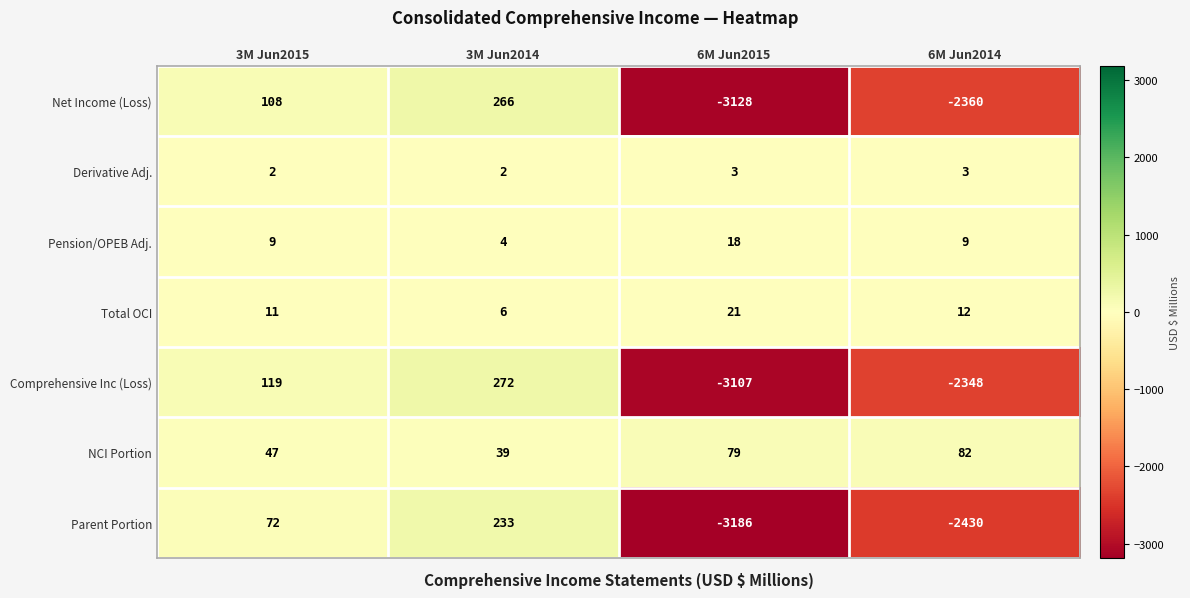

What is the sum of the NCI Portion values at 3M Jun2015 and 6M Jun2015?

126